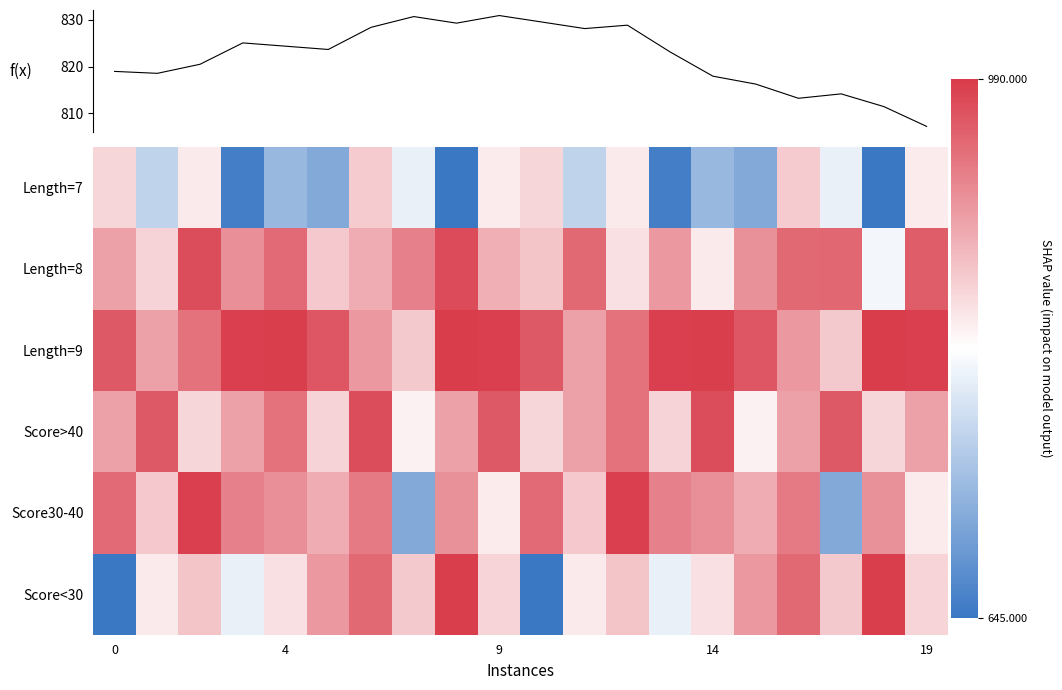

Reading left to right, what are all the values shown in this chart?

Length=7: 853.4	761.4	835.4	654.4	727.4	708.4	862.4	799.5	645.3	834.4	853.4	761.4	835.4	654.4	727.4	708.4	862.4	799.5	645.3	834.4
Length=8: 900.5	856.5	973.5	915.5	947.4	865.4	889.5	927.5	974.5	886.5	868.5	949.4	843.5	906.5	835.4	914.5	948.4	950.4	807.4	959.5
Length=9: 962.5	898.5	941.4	985.5	986.5	964.4	907.5	864.5	987.5	985.5	962.5	898.5	941.4	985.5	986.5	964.4	907.5	864.5	987.5	985.5
Score>40: 900.5	962.5	853.4	898.5	941.4	855.5	973.5	829.4	900.5	962.5	853.4	898.5	941.4	855.5	973.5	829.4	900.5	962.5	853.4	898.5
Score30-40: 947.4	865.4	985.5	927.5	915.5	889.5	934.4	708.4	914.5	834.4	947.4	865.4	985.5	927.5	915.5	889.5	934.4	708.4	914.5	834.4
Score<30: 645.3	835.4	868.5	799.5	843.5	906.5	949.4	864.5	986.5	854.4	645.3	835.4	868.5	799.5	843.5	906.5	949.4	864.5	986.5	854.4